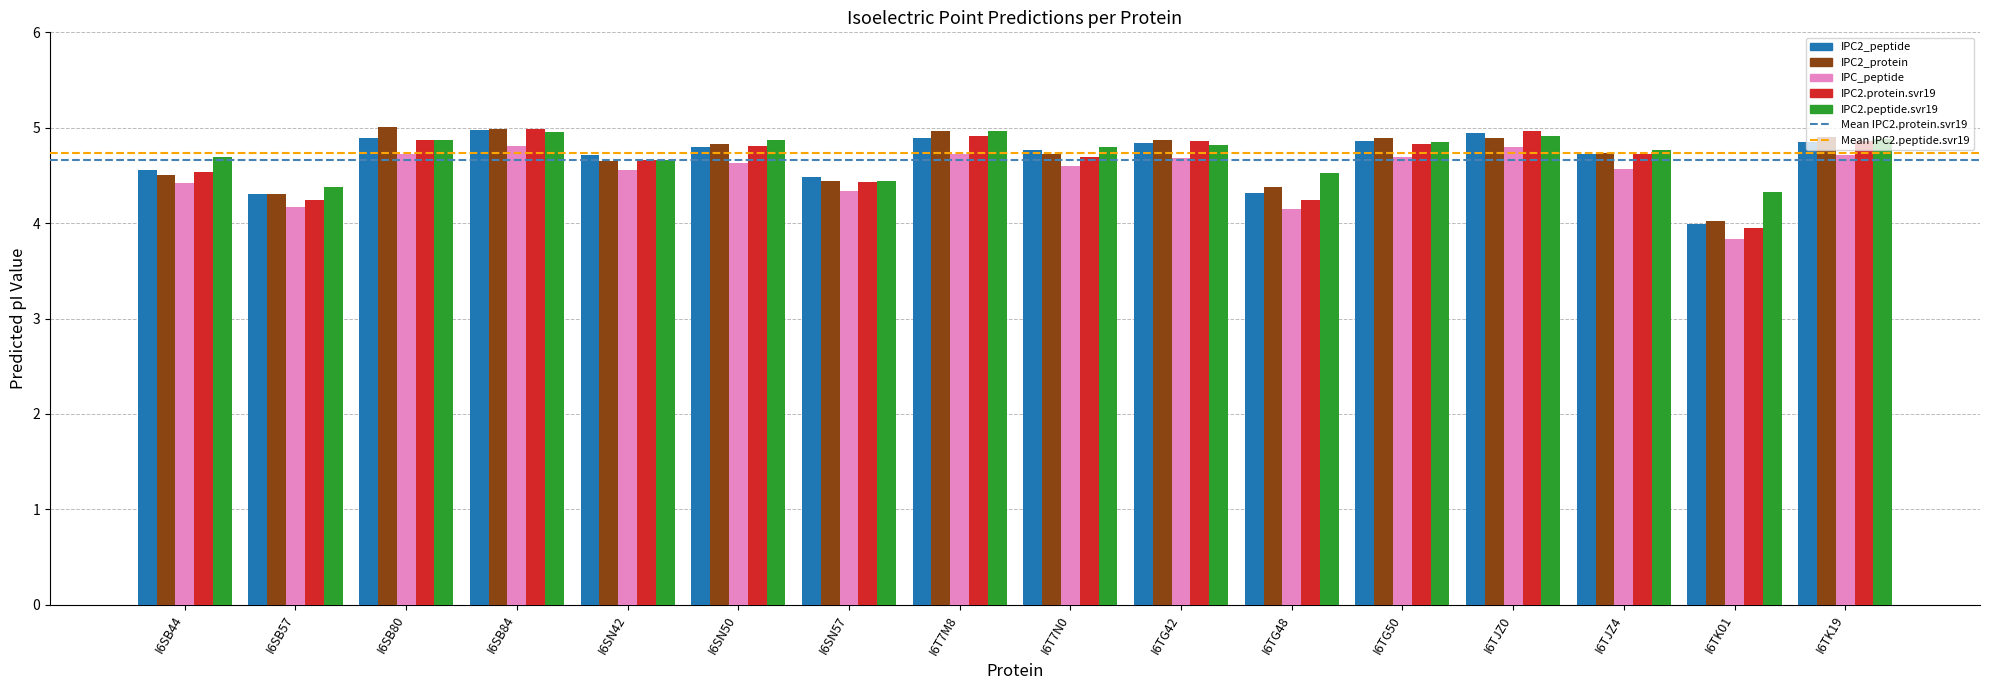

True or false: IPC_peptide has a value of 4.8 at I6SB84.

True